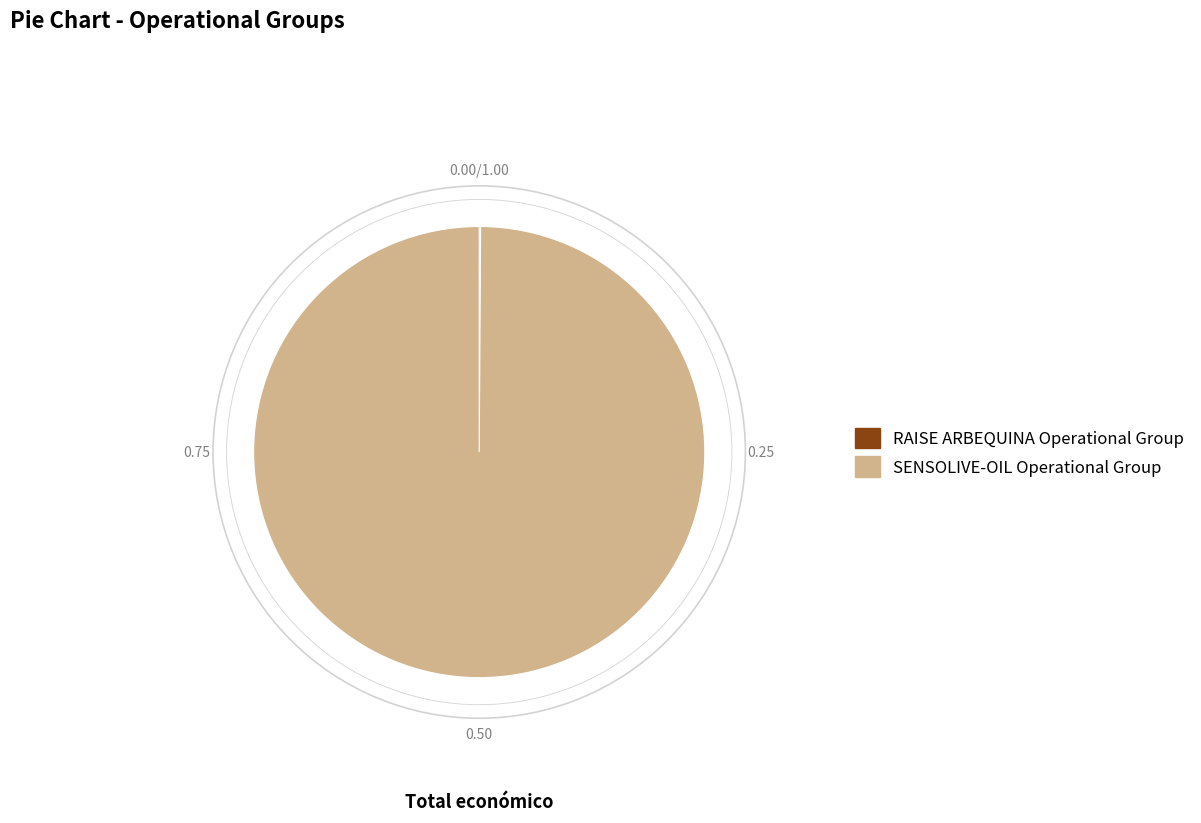

Which category accounts for the majority?

SENSOLIVE-OIL Operational Group